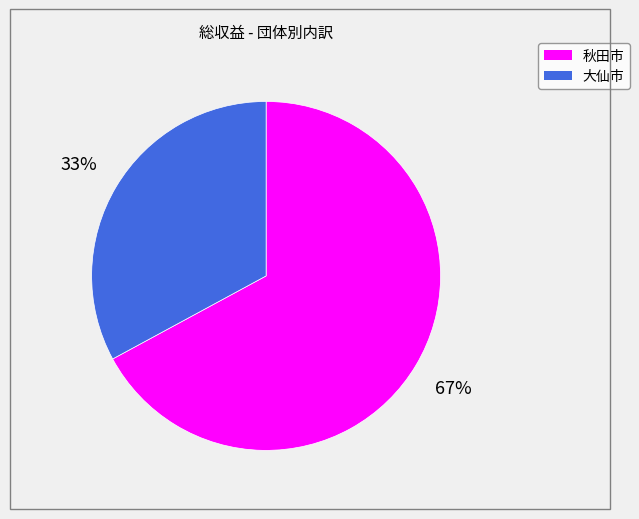

To the nearest percent, what portion does 大仙市 represent?

33%